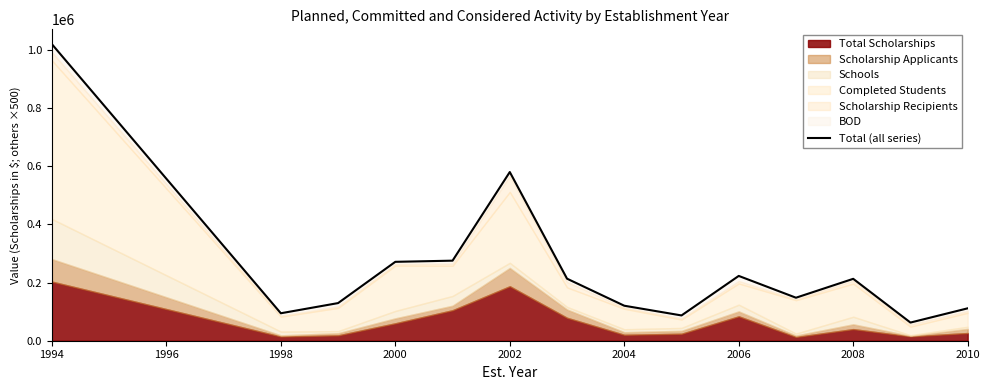

How many lines are shown in the chart?

1